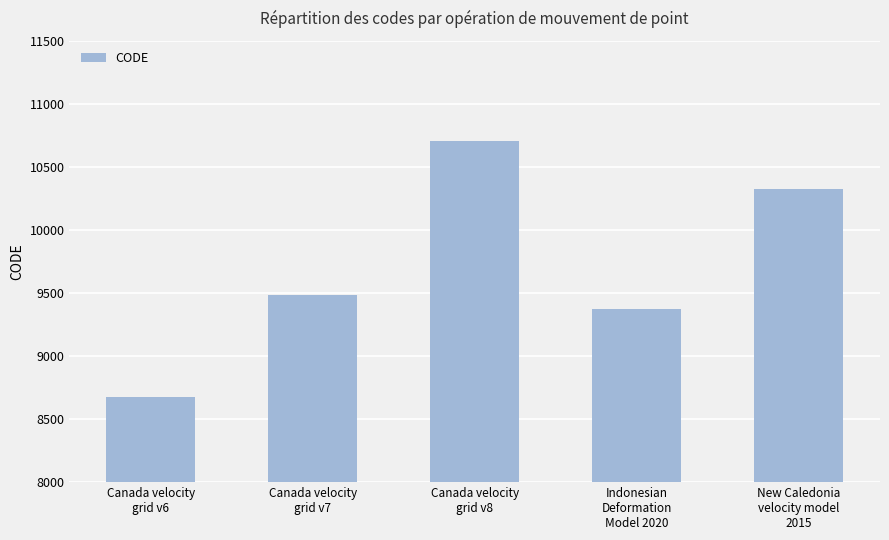

What is the sum of all values?

48564